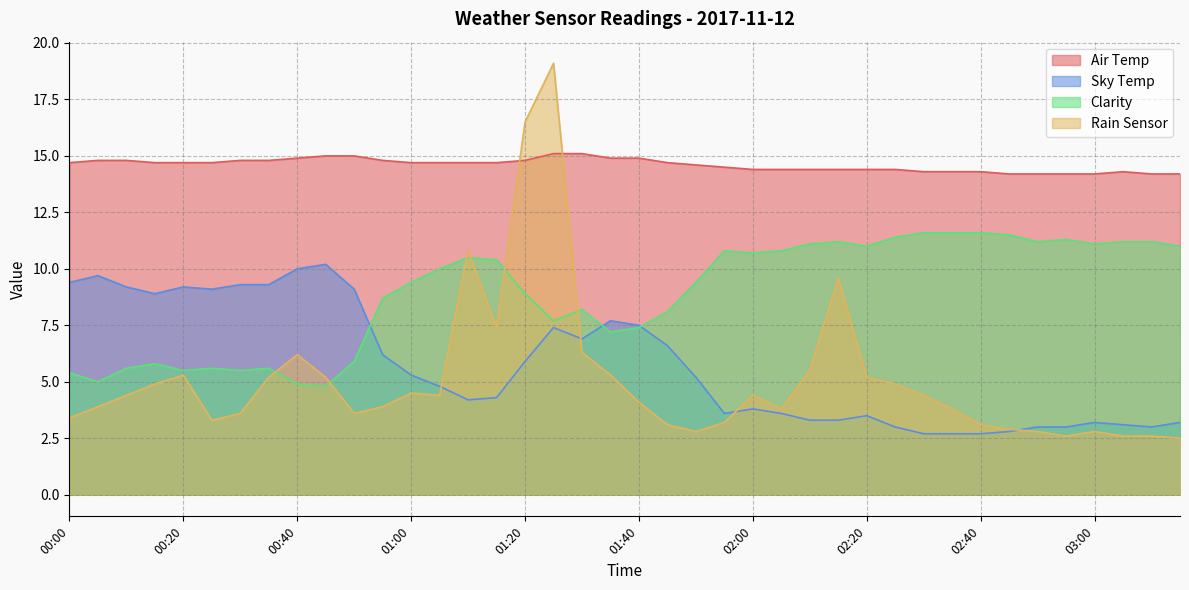

The Clarity series shows 6.2 at 02:05. True or false?

False